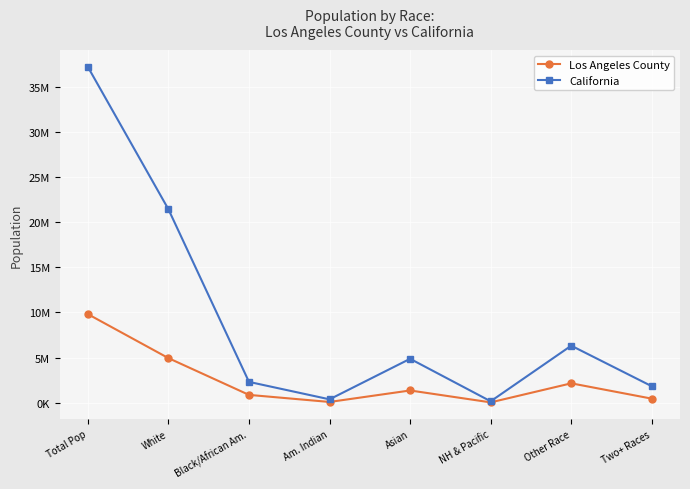

List the labels in order of Los Angeles County value, largest first.

Total Pop, White, Other Race, Asian, Black/African Am., Two+ Races, Am. Indian, NH & Pacific